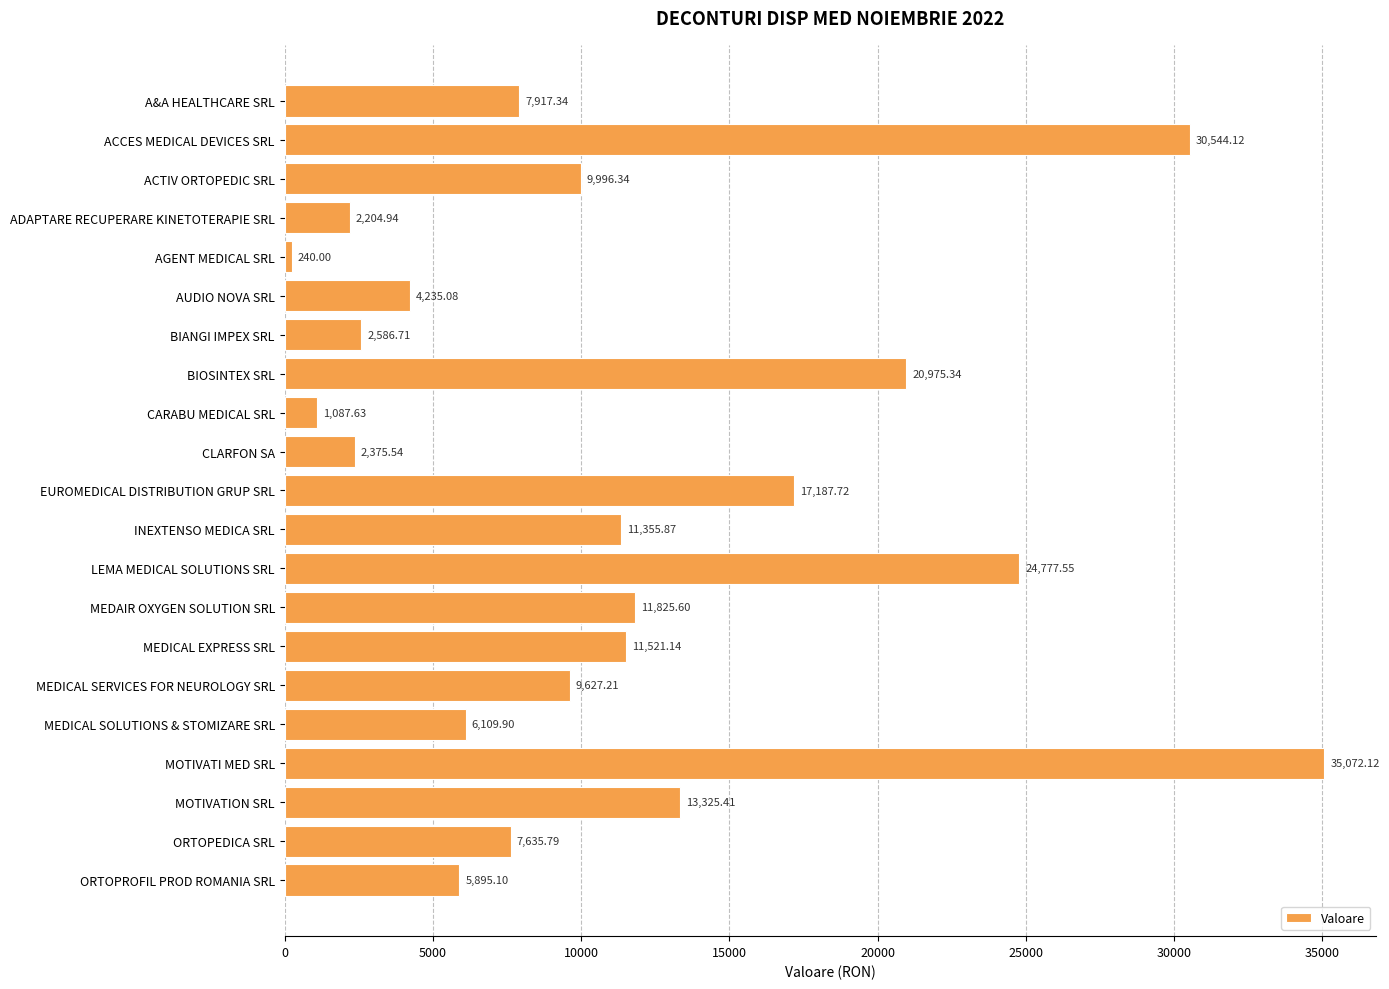

What is the label of the 12th bar from the bottom?

CLARFON SA